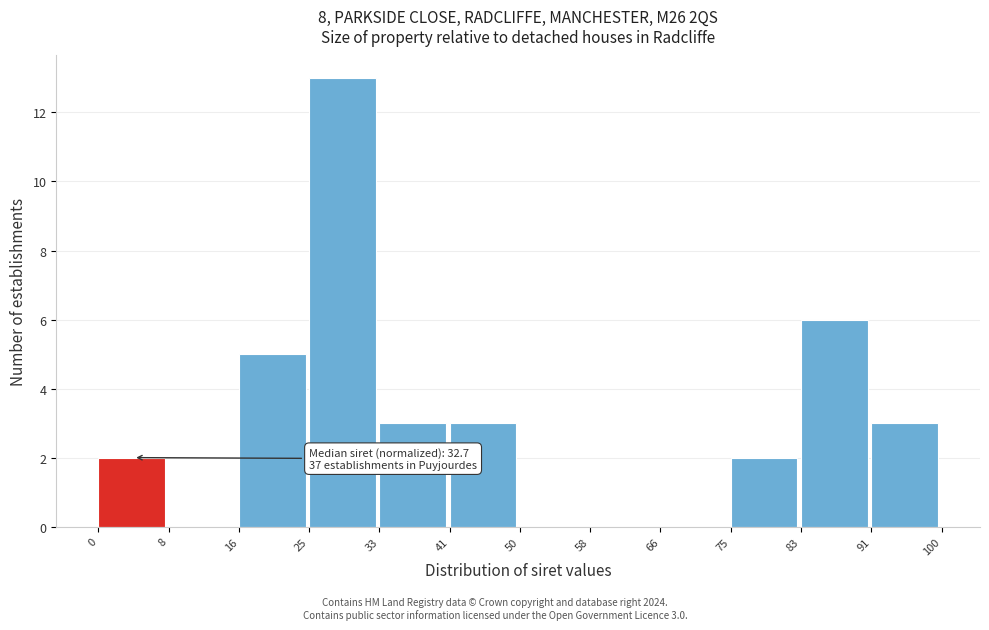

Which range on the x-axis has the tallest bar?

25 to 33